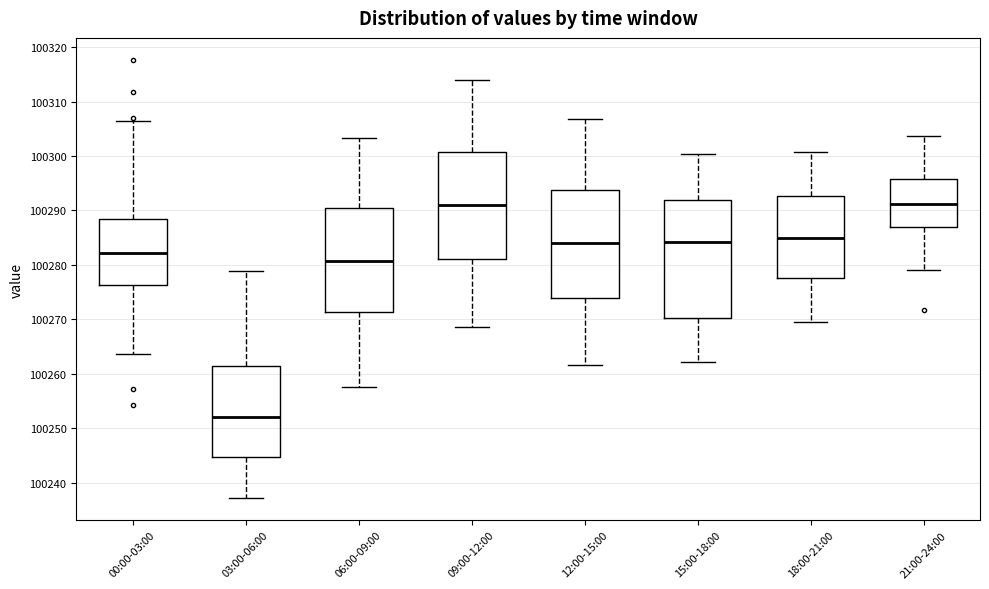

Which box's median line is the lowest?

03:00-06:00